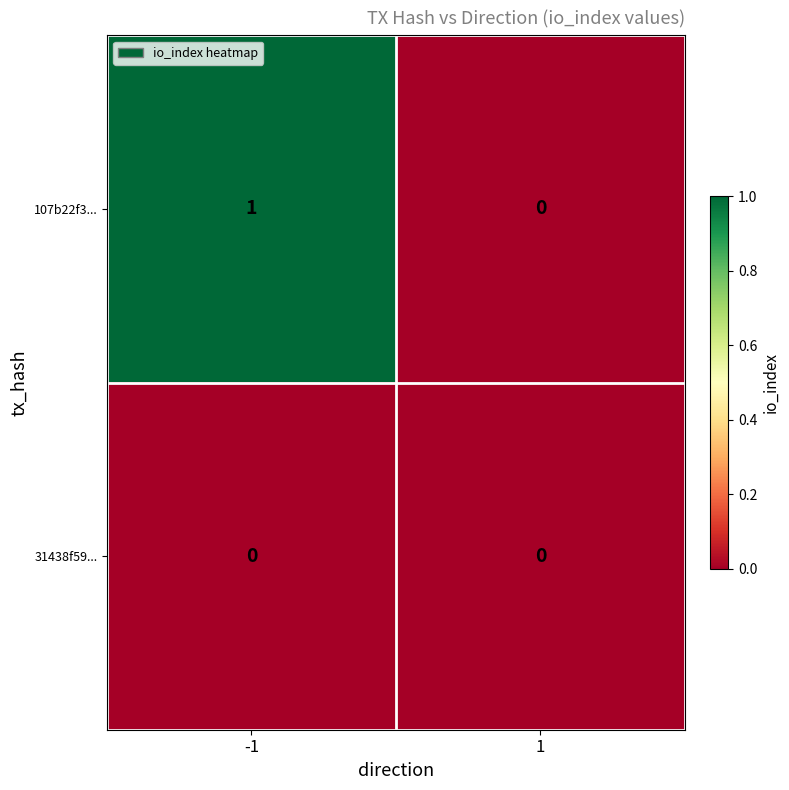

What is the maximum value shown in the chart?

1